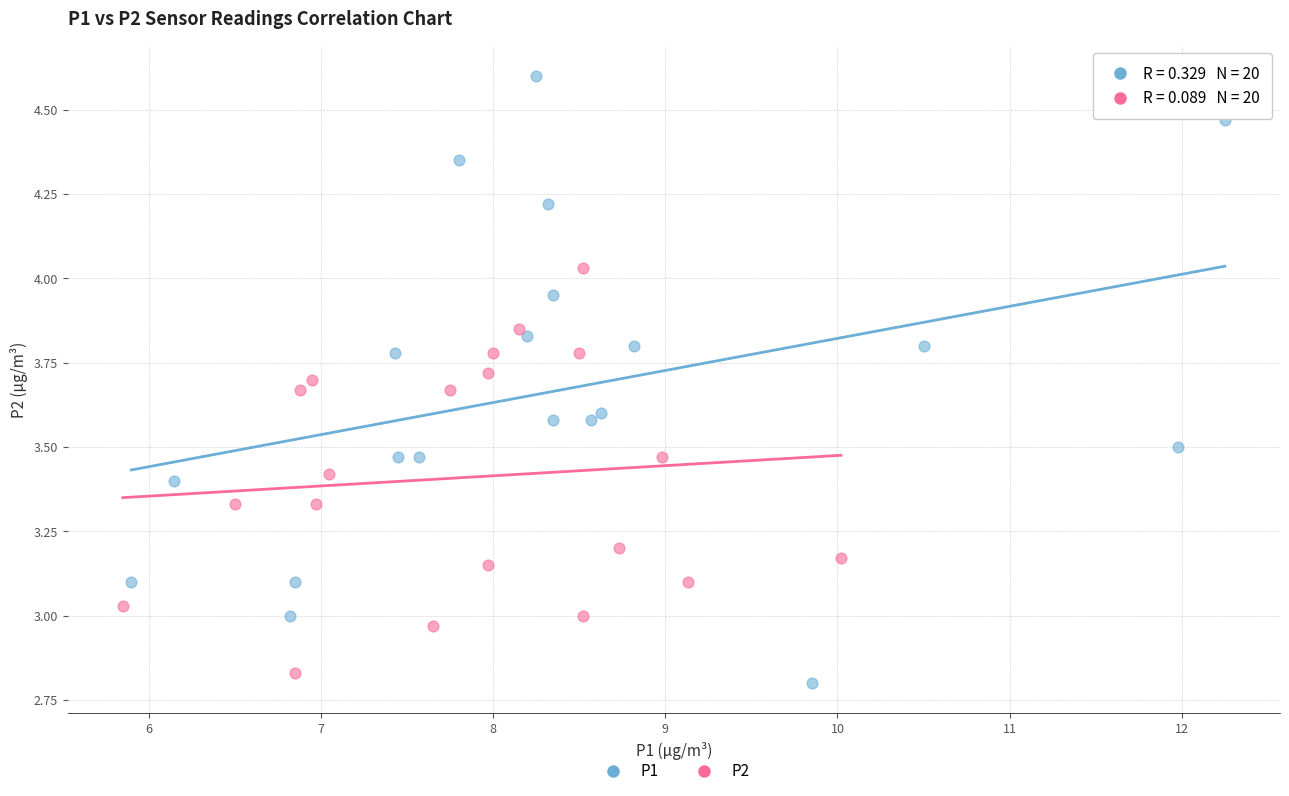

Which series contains the lowest Y value?

P1